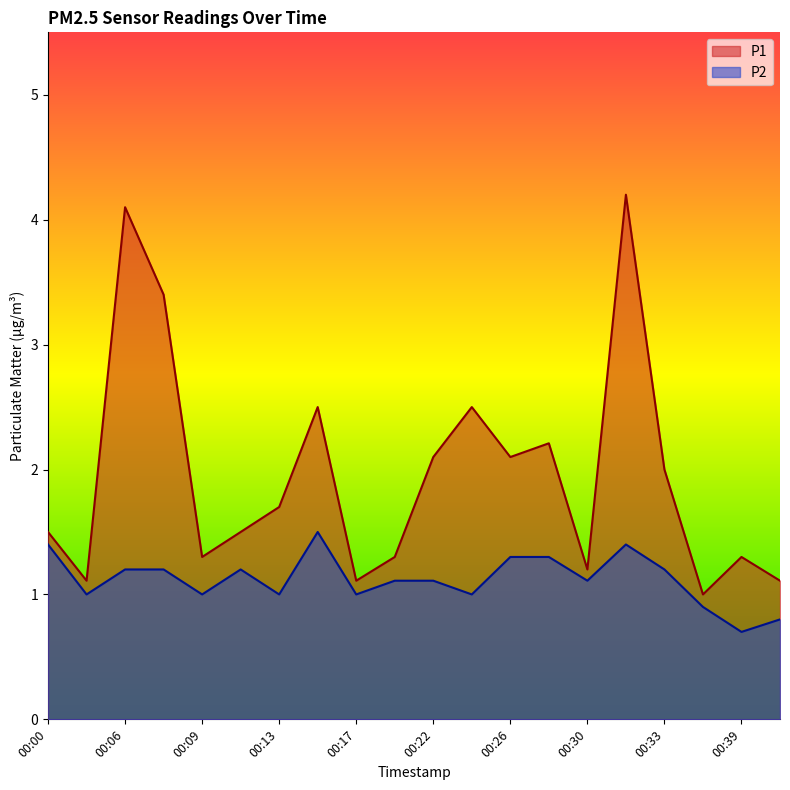

Which series has the largest total across all categories?

P1